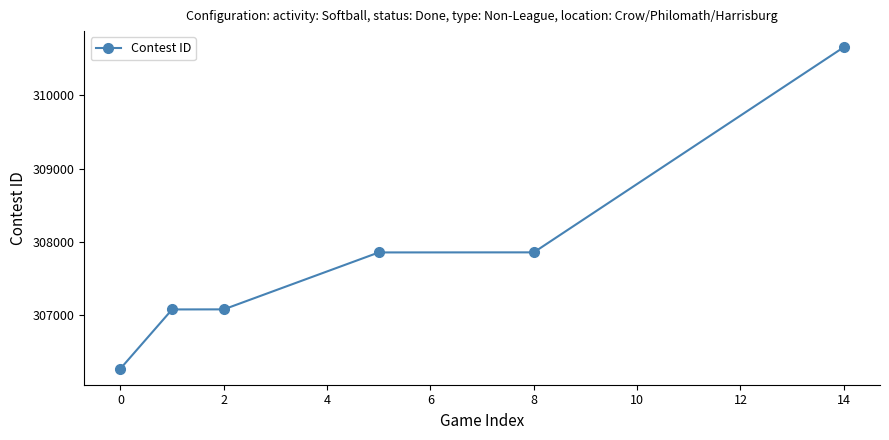

What is the greatest value displayed?

310658